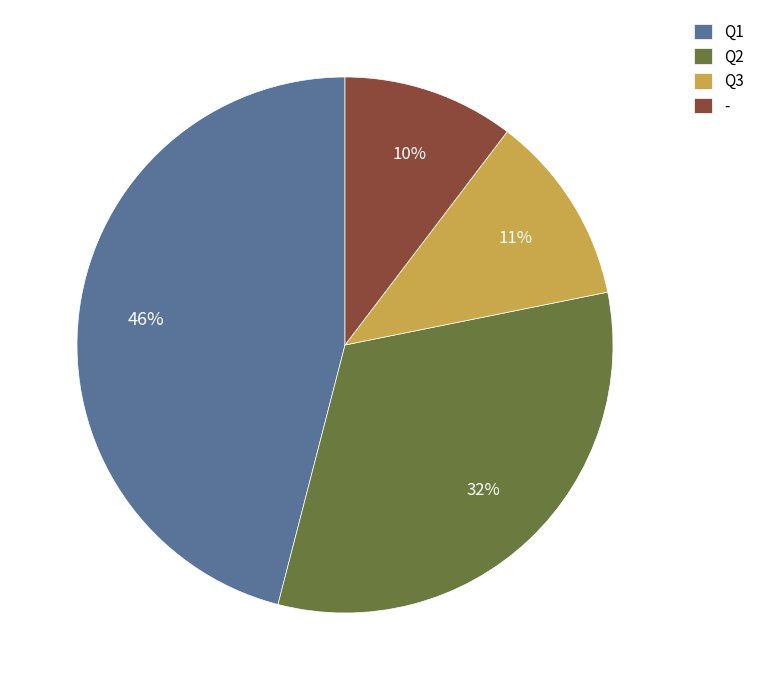

What is the largest slice in the pie chart?

Q1